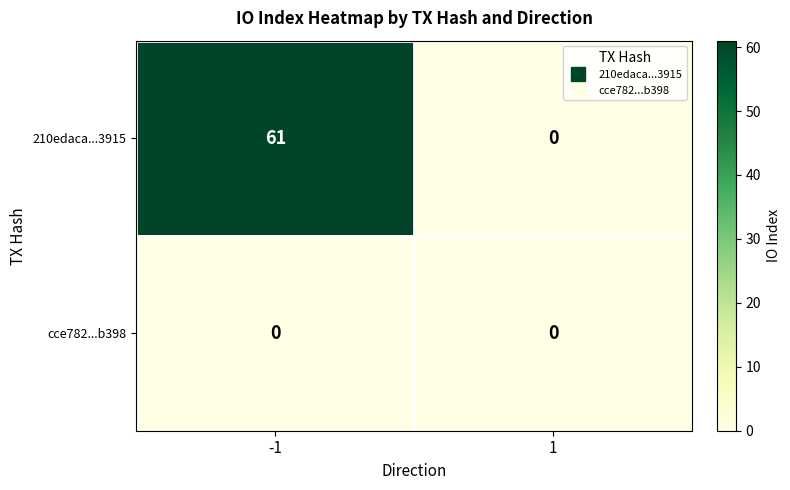

Is it true that 210edaca...3915 equals 0 at 1?

True